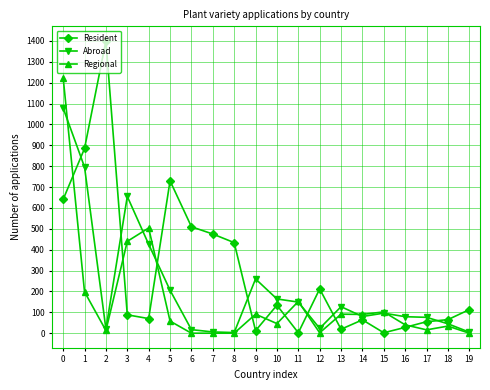

What is the sum of the Resident values at 10 and 8?

568